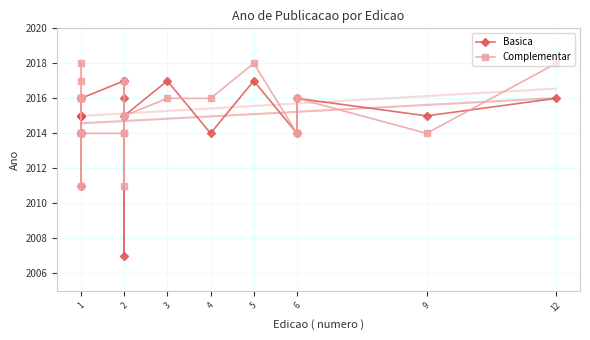

In Complementar, how many points are lower than both neighbors (excluding endpoints)?

6